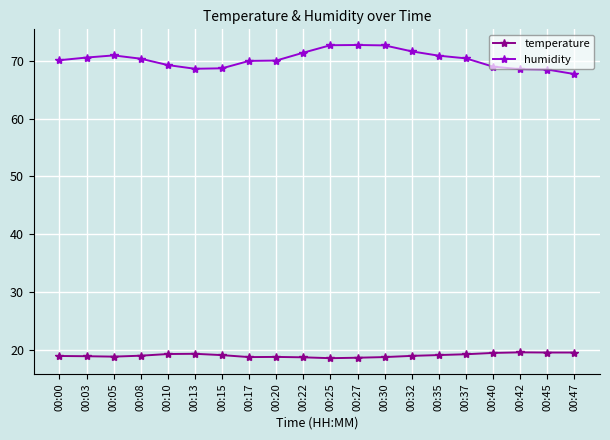

What is the value of the temperature point at the 11th from the left?

18.6